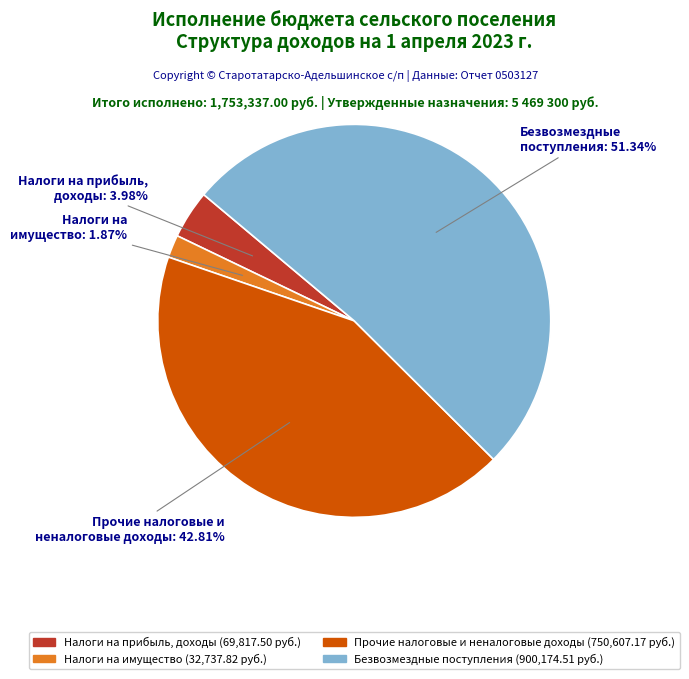

To the nearest percent, what is the difference between the largest and smallest slice percentages?

49%